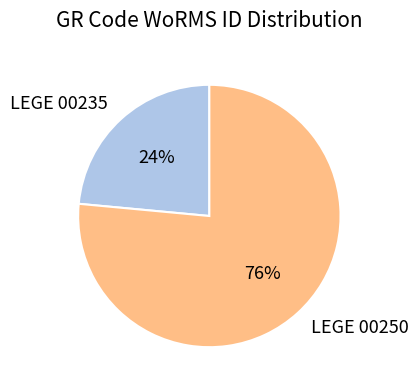

To the nearest percent, what is the average slice percentage?

50%